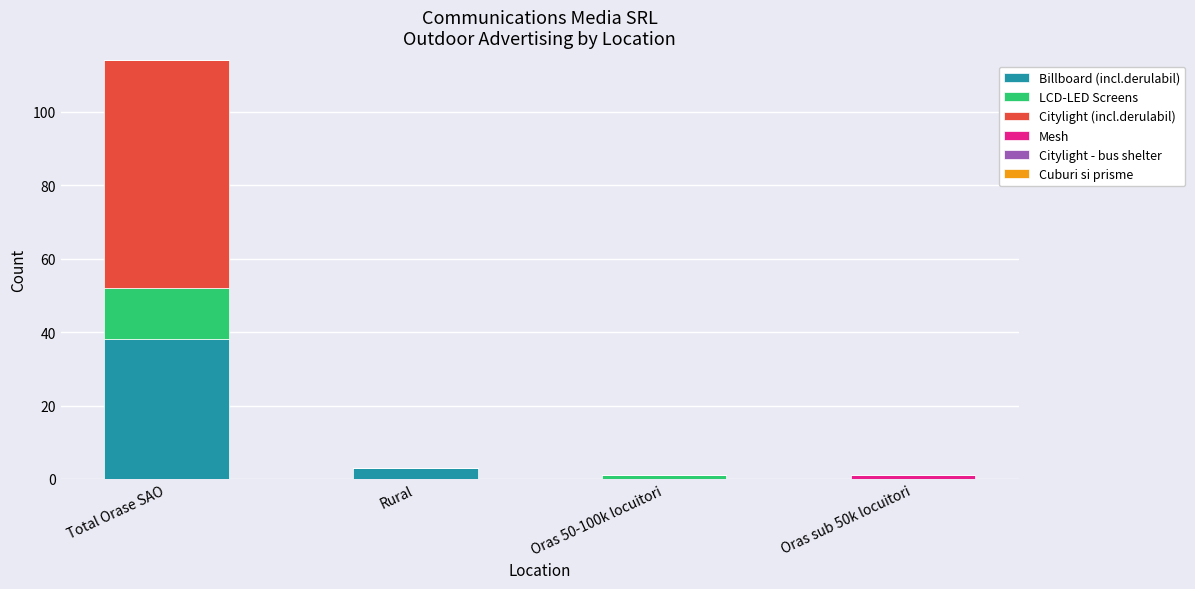

Is it true that Billboard (incl.derulabil) equals 3 at Rural?

True